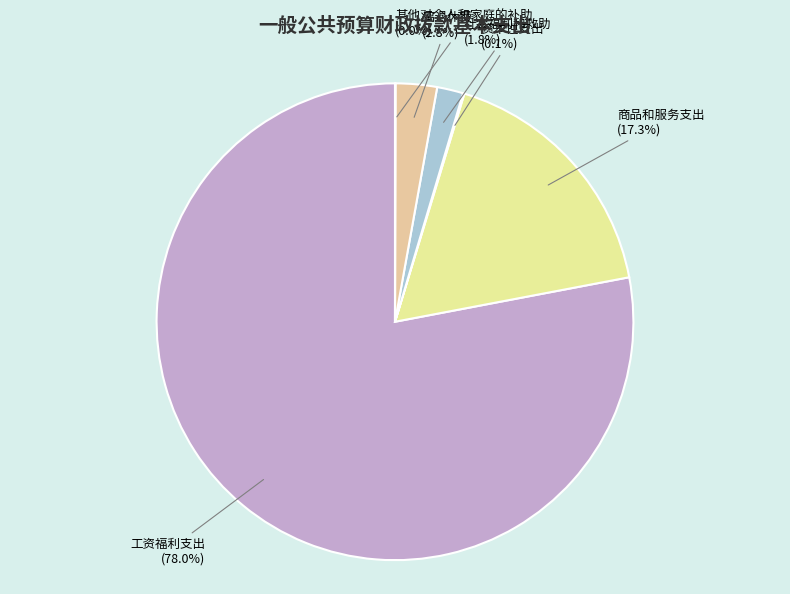

Does any single category account for the majority?

Yes